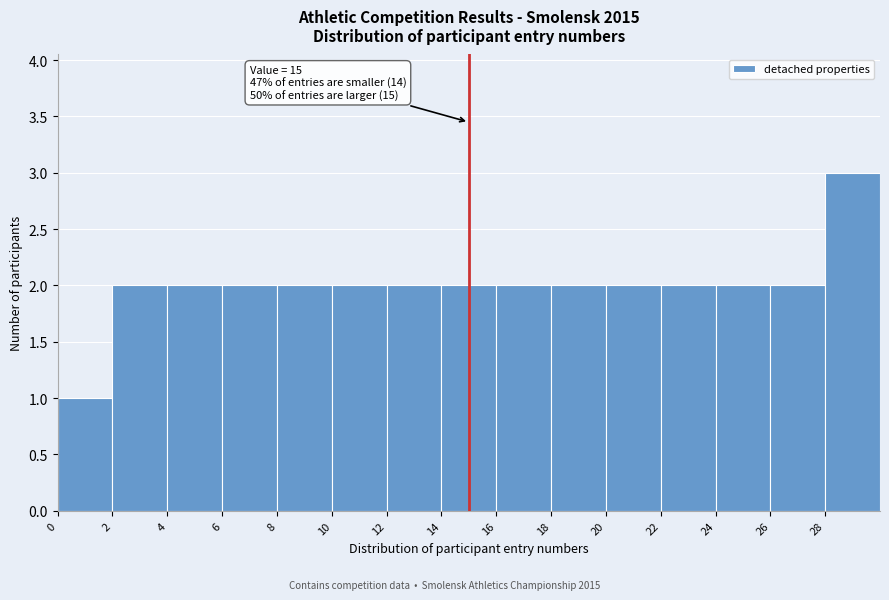

Which range on the x-axis has the tallest bar?

28 to 30